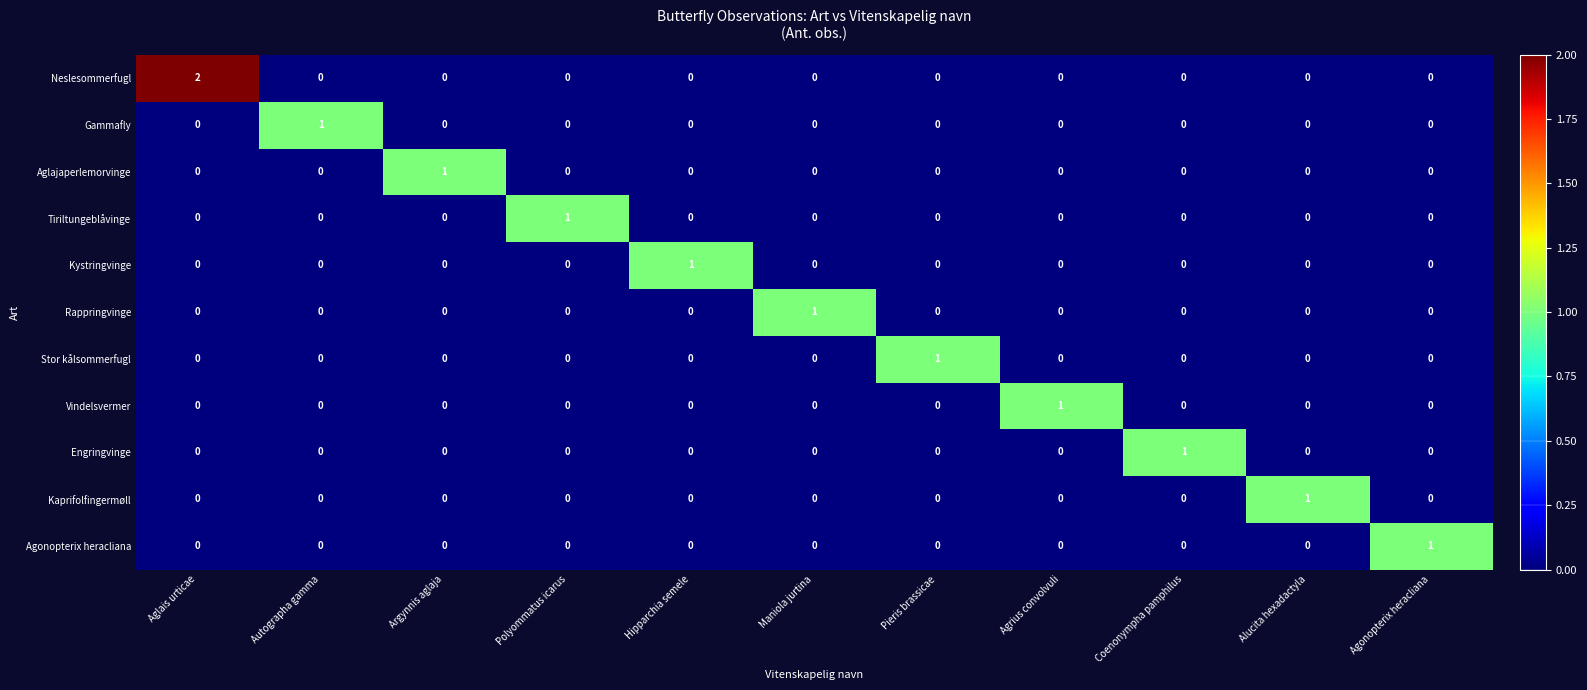

Is it true that Engringvinge equals 0 at Argynnis aglaja?

True